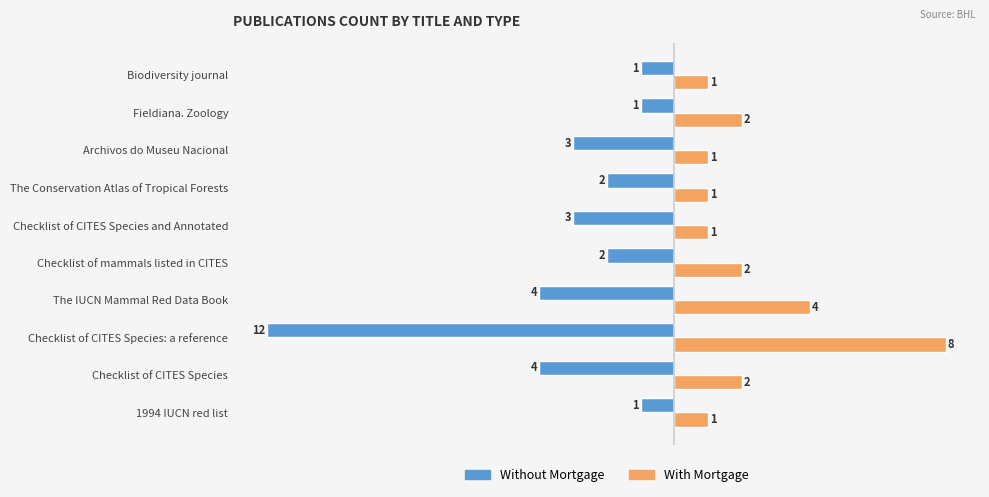

Rank the series at Archivos do Museu Nacional from highest to lowest value.

With Mortgage, Without Mortgage